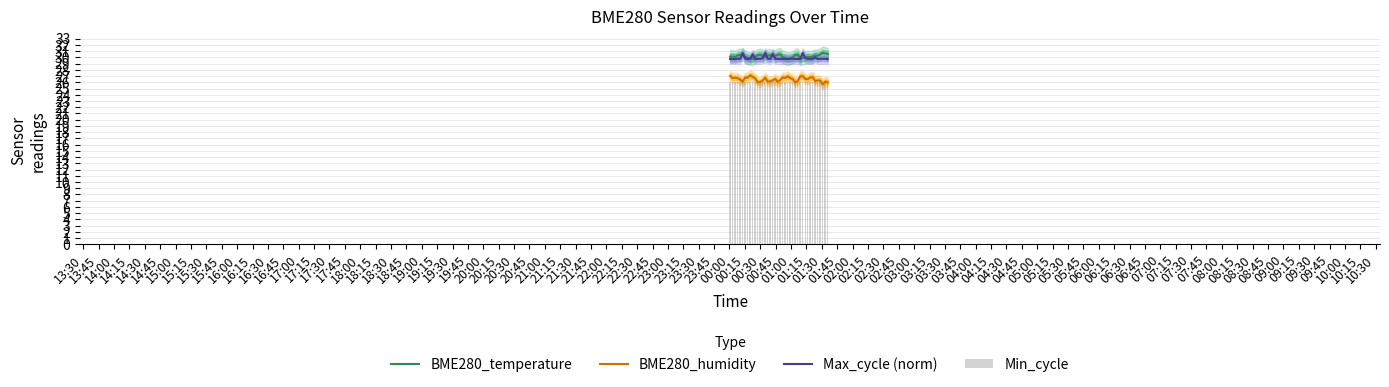

What is the lowest value of the BME280_temperature series?

29.7